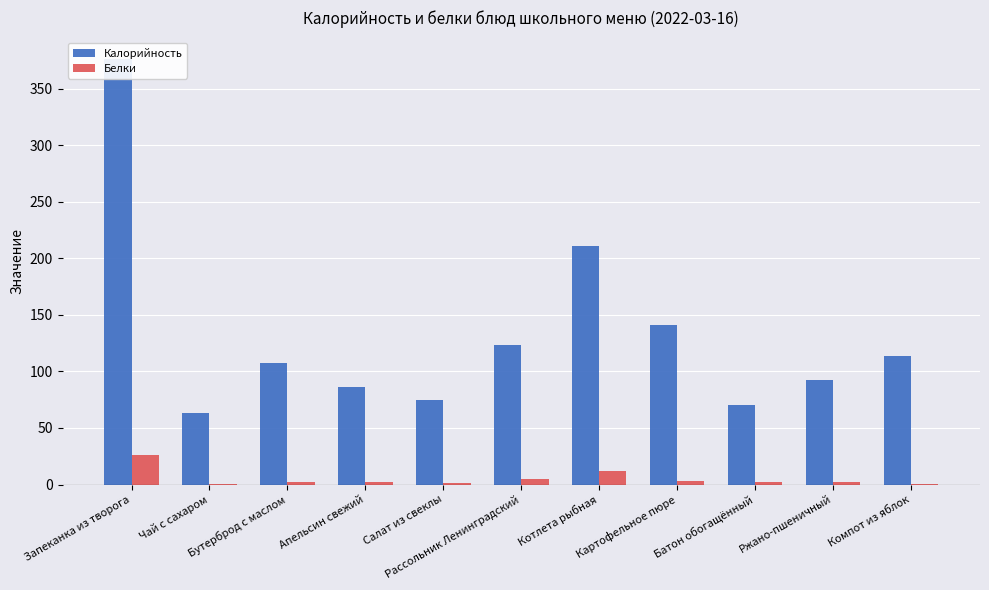

Is it true that Калорийность equals 368.7 at Котлета рыбная?

False